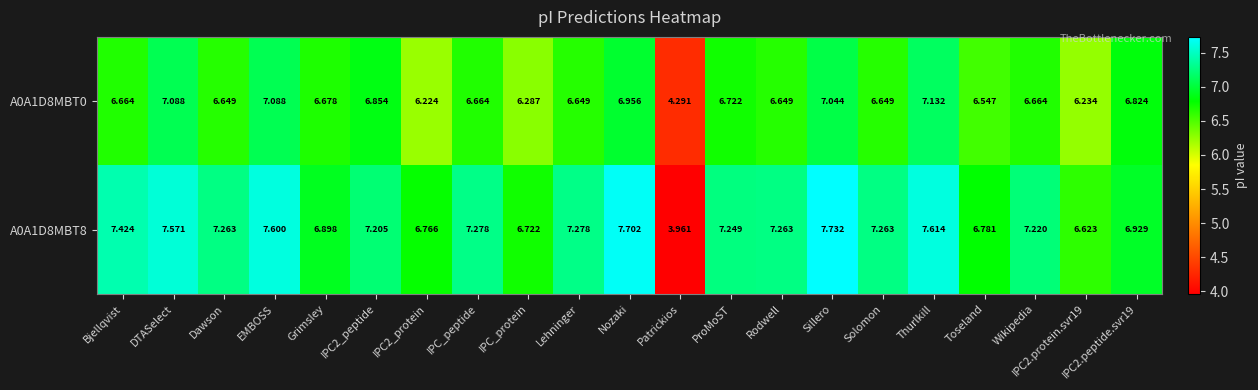

At which category is the sum across all series the highest?

Sillero